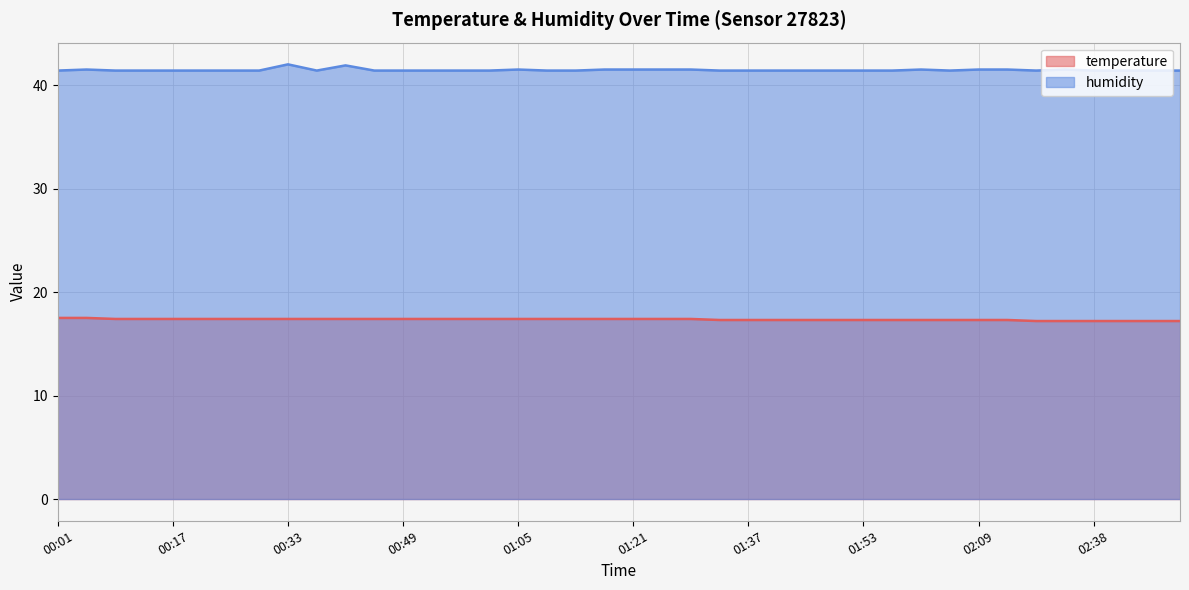

True or false: temperature has a value of 24.5 at 00:17.

False